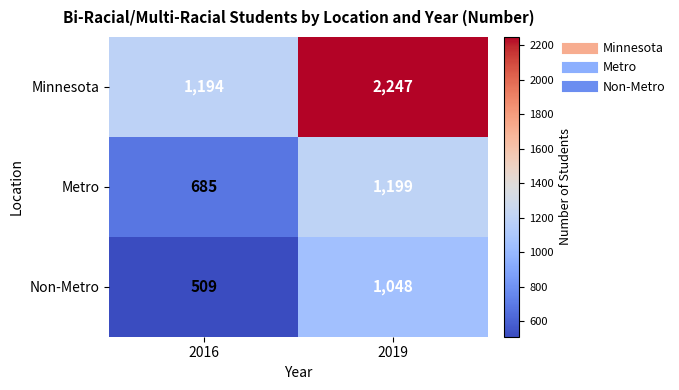

At which category is the sum across all series the highest?

2019